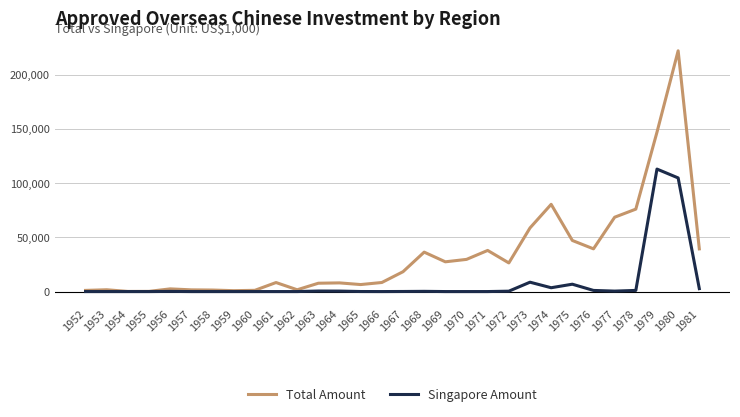

Which series has the largest total across all categories?

Total Amount